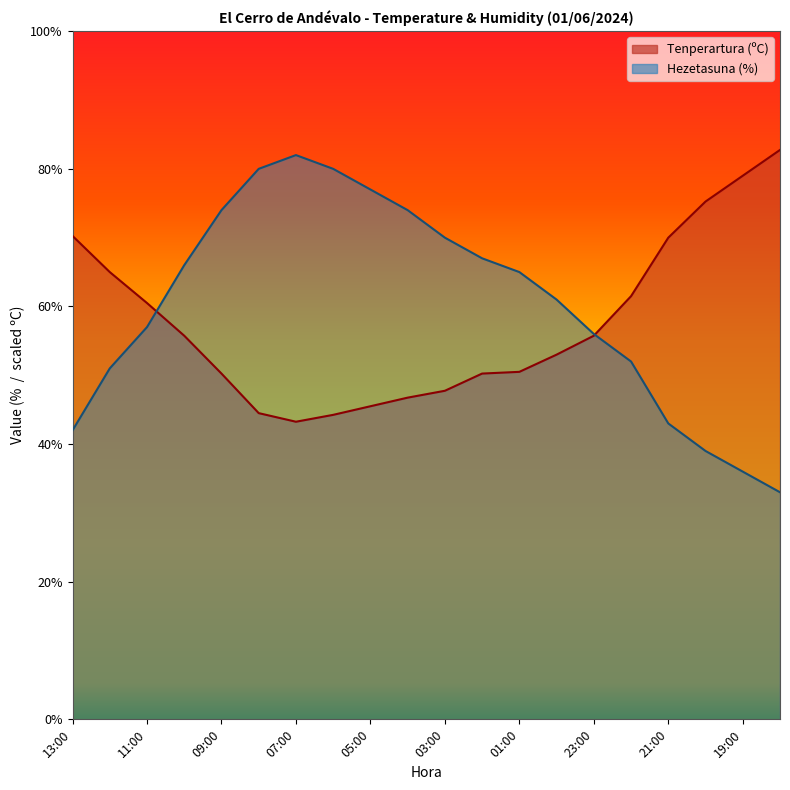

How many data points in Tenperartura (ºC) are above 55?

10